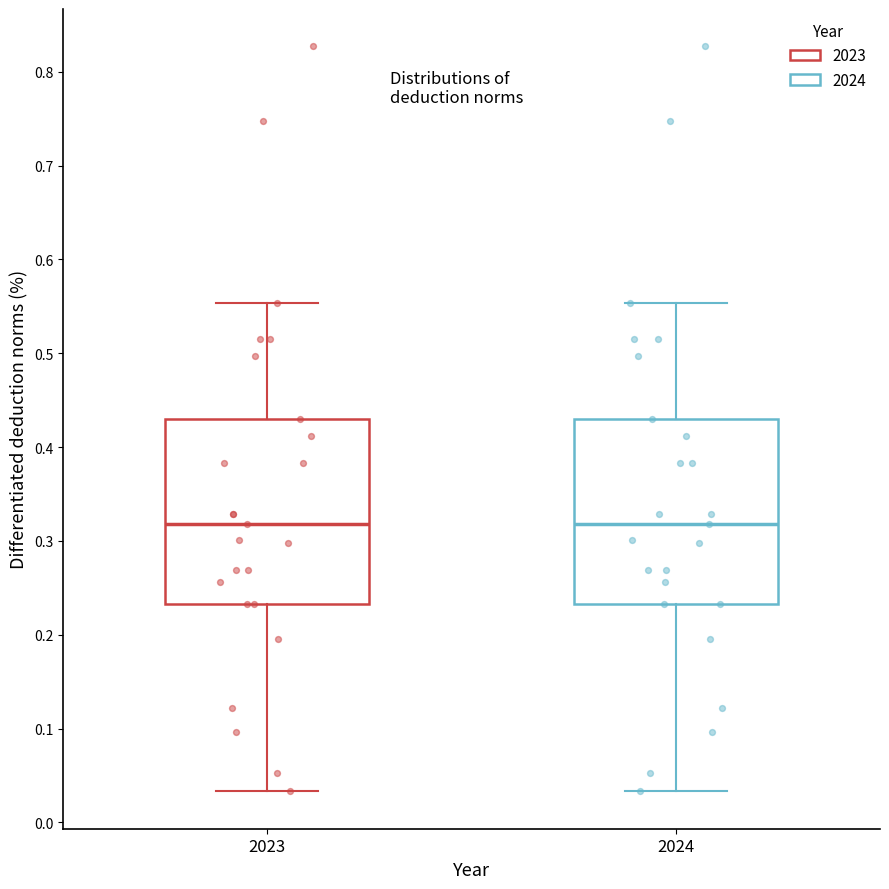

Reading left to right, transcribe this box plot: for each box, give where its median line is, the range the box spans, and where its two whiskers end, as read against the y-axis. The values are not printed on the chart, so give them approximately, as read against the axis.

2023: median 0.32, box 0.23 to 0.43, whiskers 0.03 to 0.55
2024: median 0.32, box 0.23 to 0.43, whiskers 0.03 to 0.55